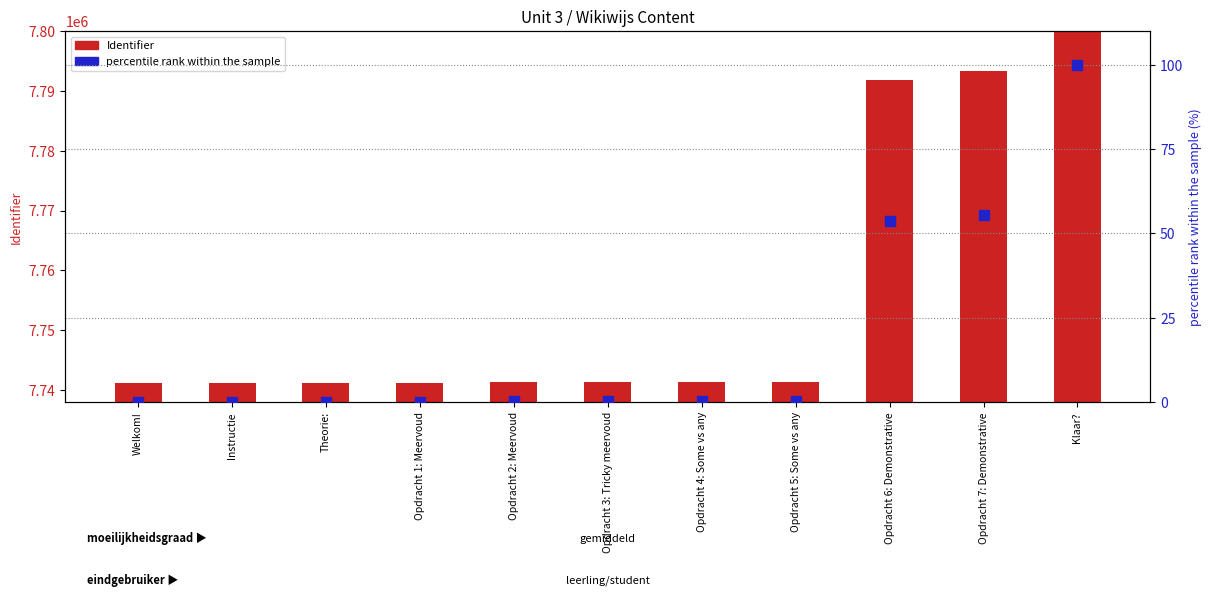

What are all the series names shown in the legend?

Identifier, percentile rank within the sample